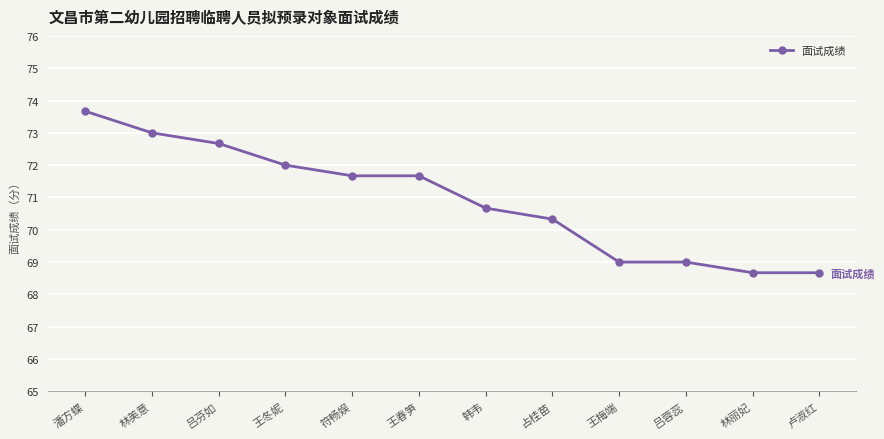

Is it true that the value at 王梅端 is 111.4?

False